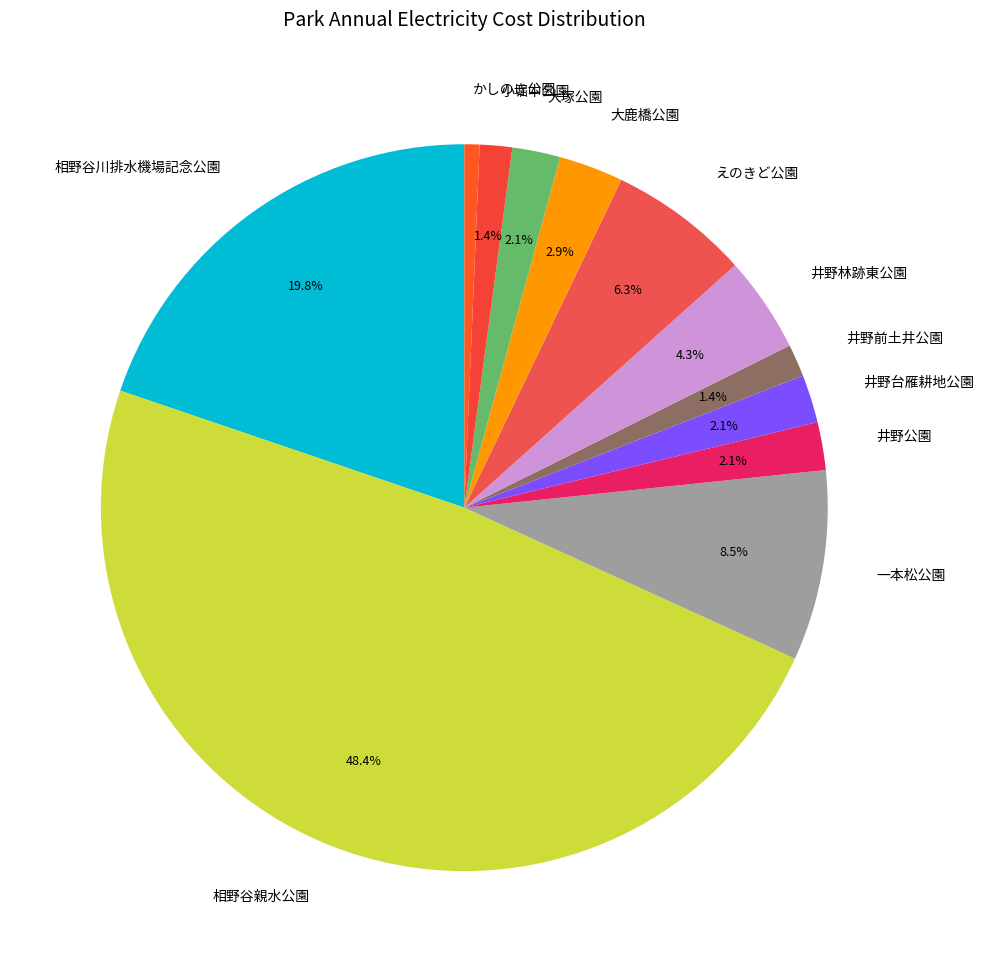

Which slice is the smallest?

かしのき公園